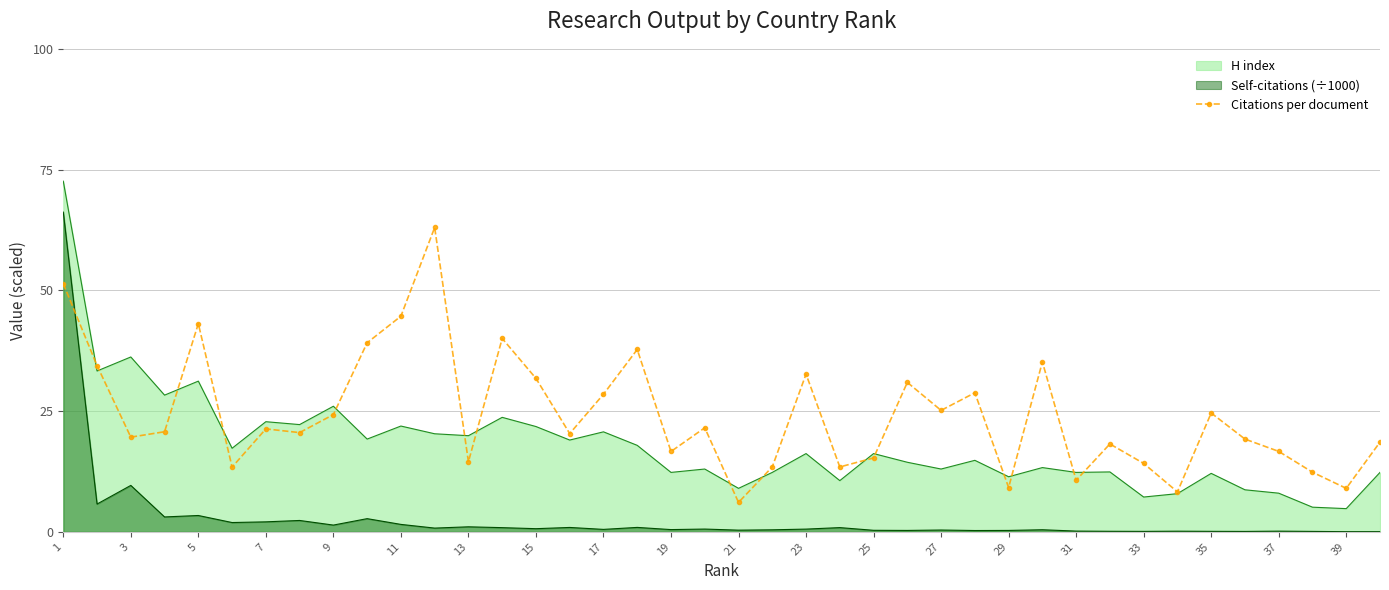

What is the maximum value shown in the chart?

72.6